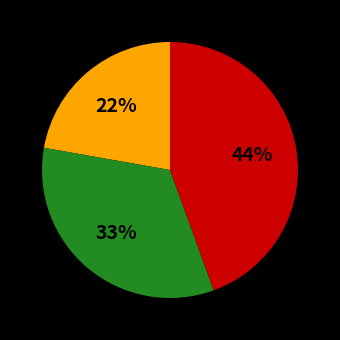

Does any single category account for the majority?

No